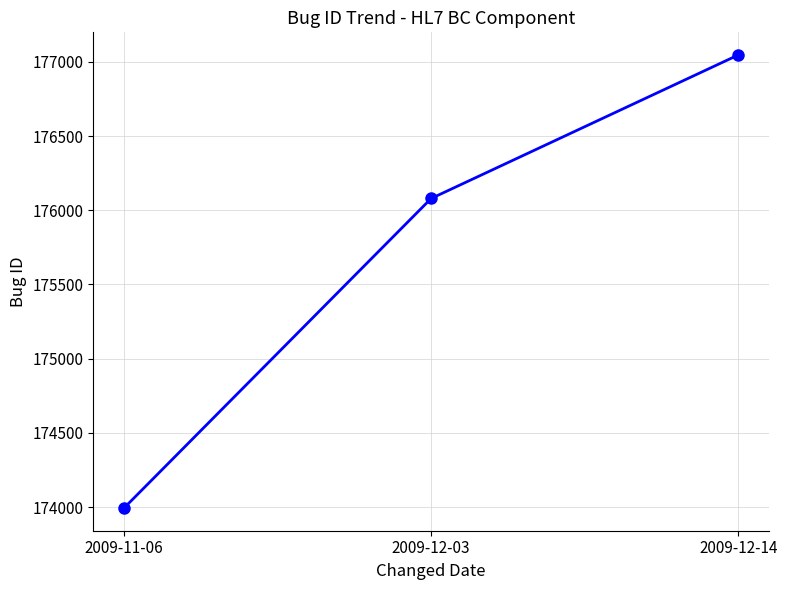

What is the difference between the maximum and minimum values?

3053